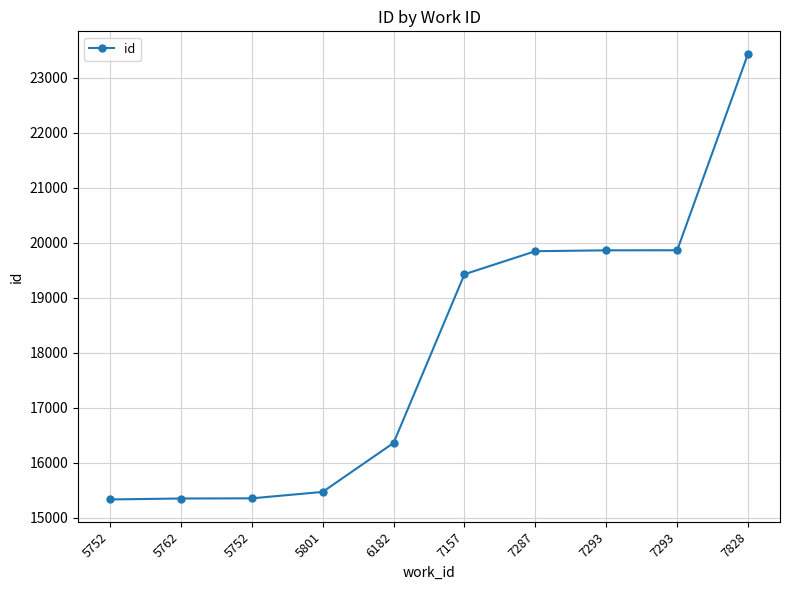

Approximately how many times larger is the value at 7157 compared to 6182?

1.2